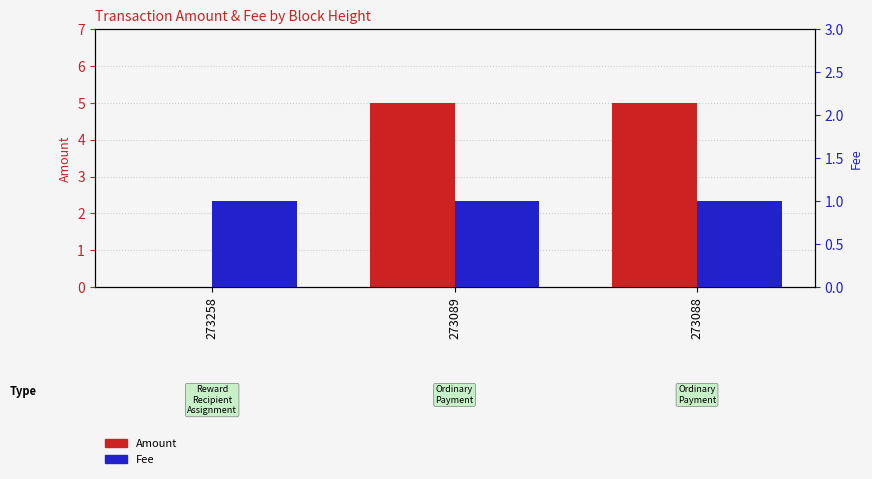

How many bars are there in total?

6